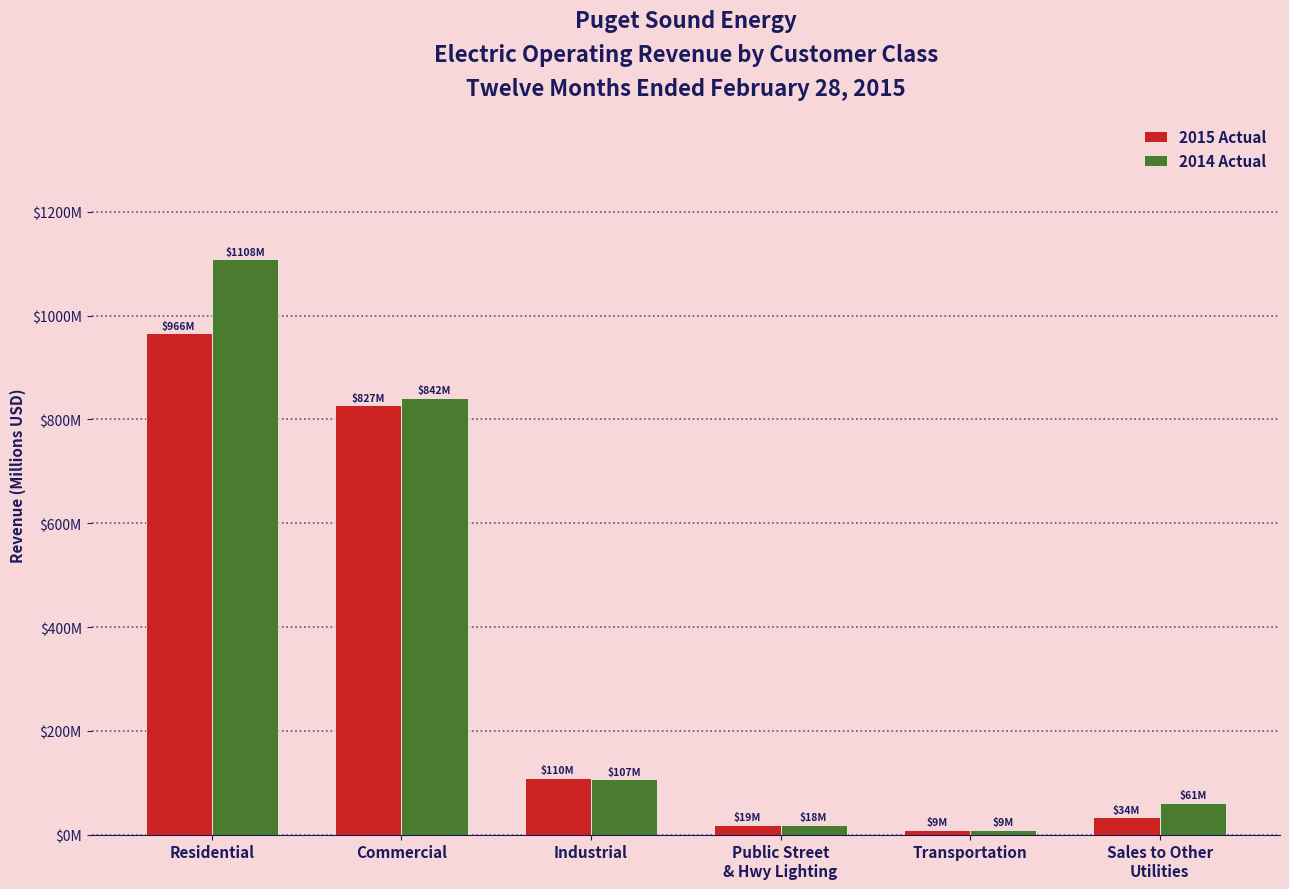

Does the chart contain stacked bars?

No